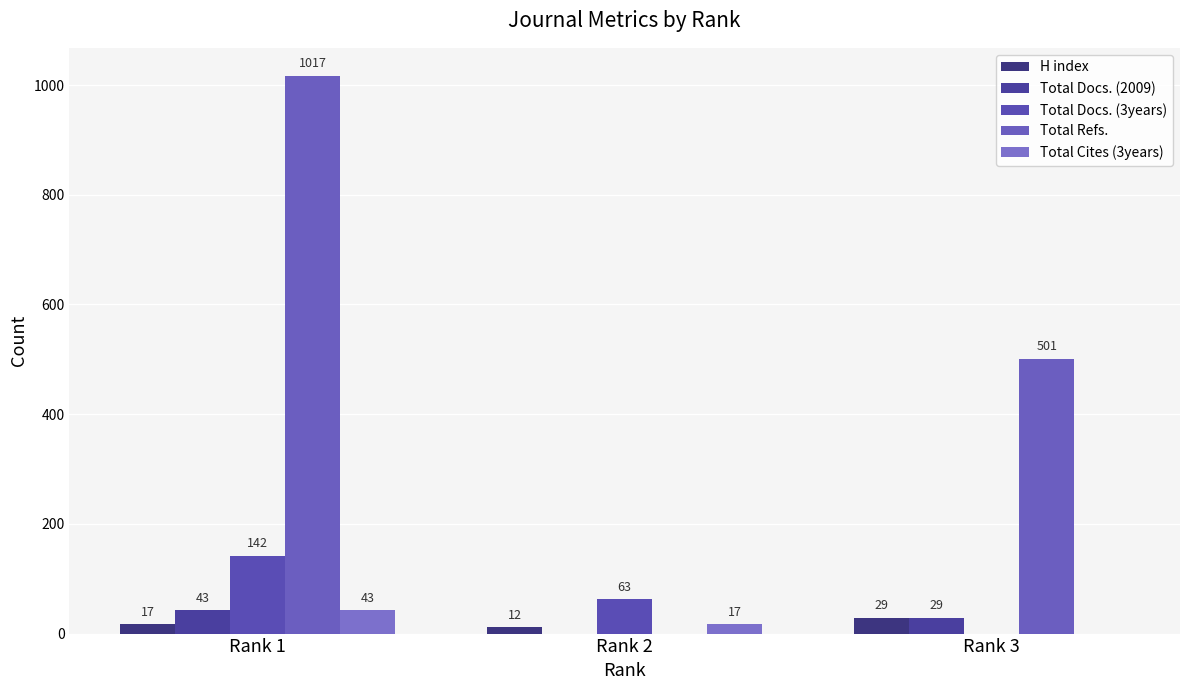

At which label does Total Docs. (3years) first exceed 63?

Rank 1